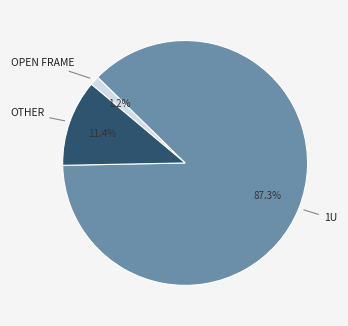

Does any single category account for the majority?

Yes